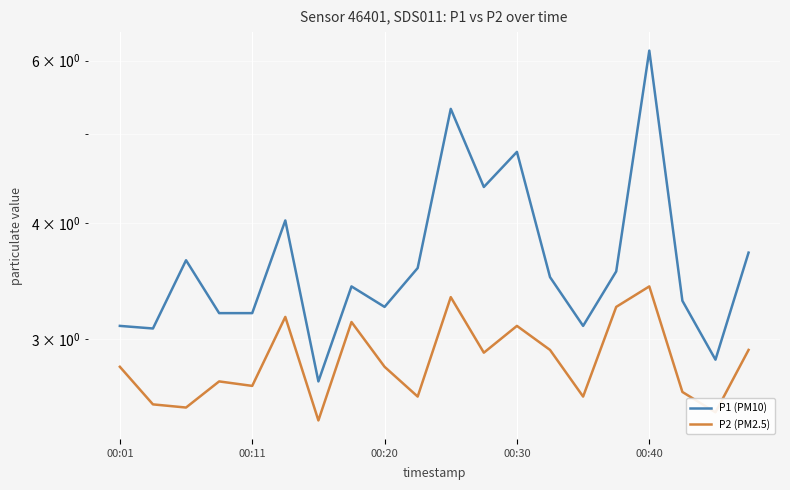

Which has a higher value, 00:30 or 5?

5